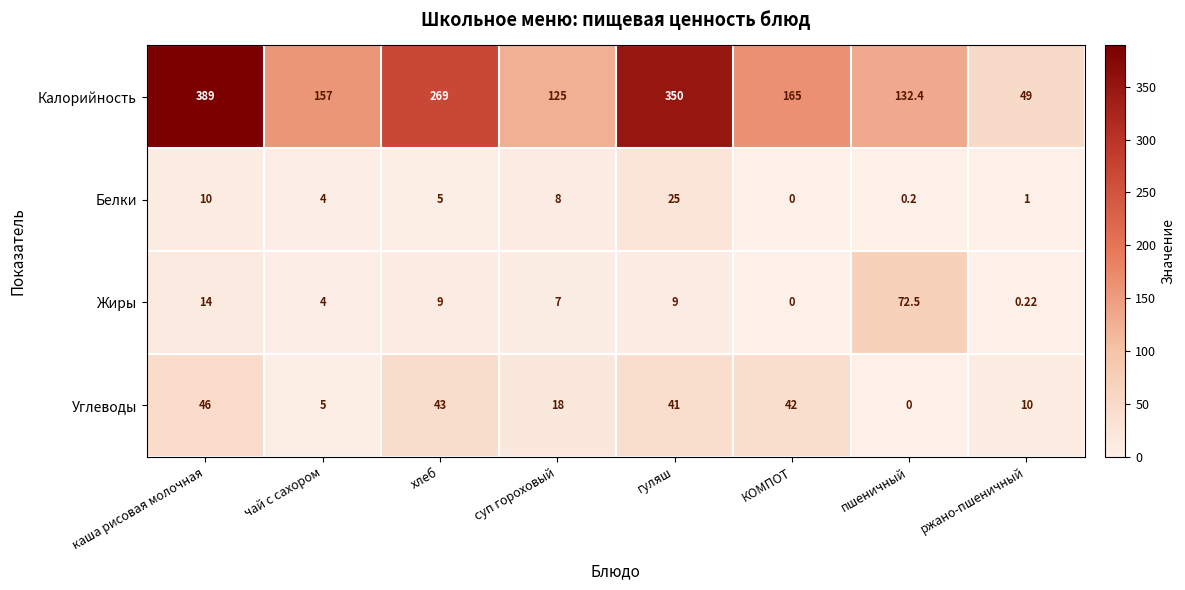

At which label does Белки reach its minimum?

КОМПОТ